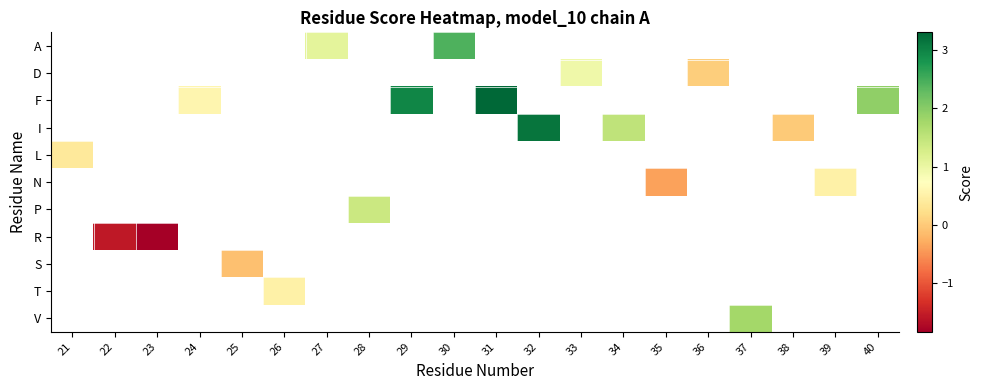

List the labels in order of row_4 value, smallest first.

21, 22, 23, 24, 25, 26, 27, 28, 29, 30, 31, 32, 33, 34, 35, 36, 37, 38, 39, 40